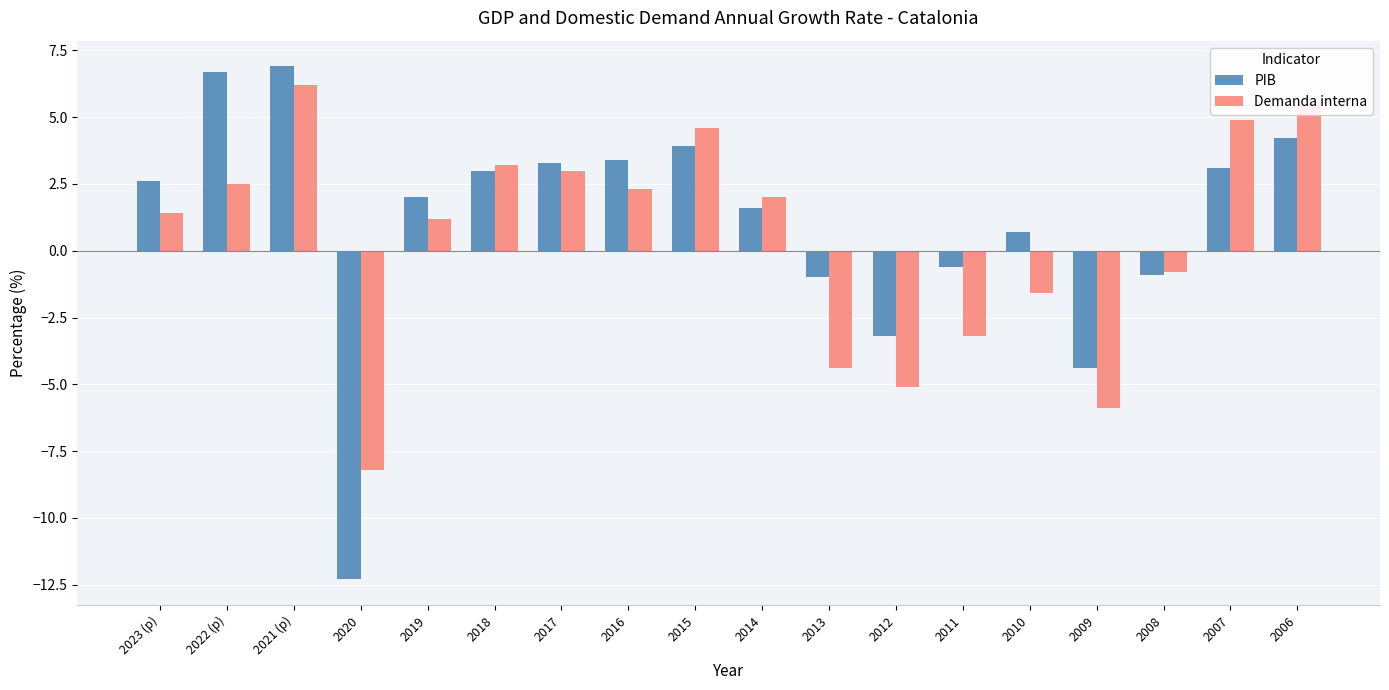

How many data points does each series have?

18